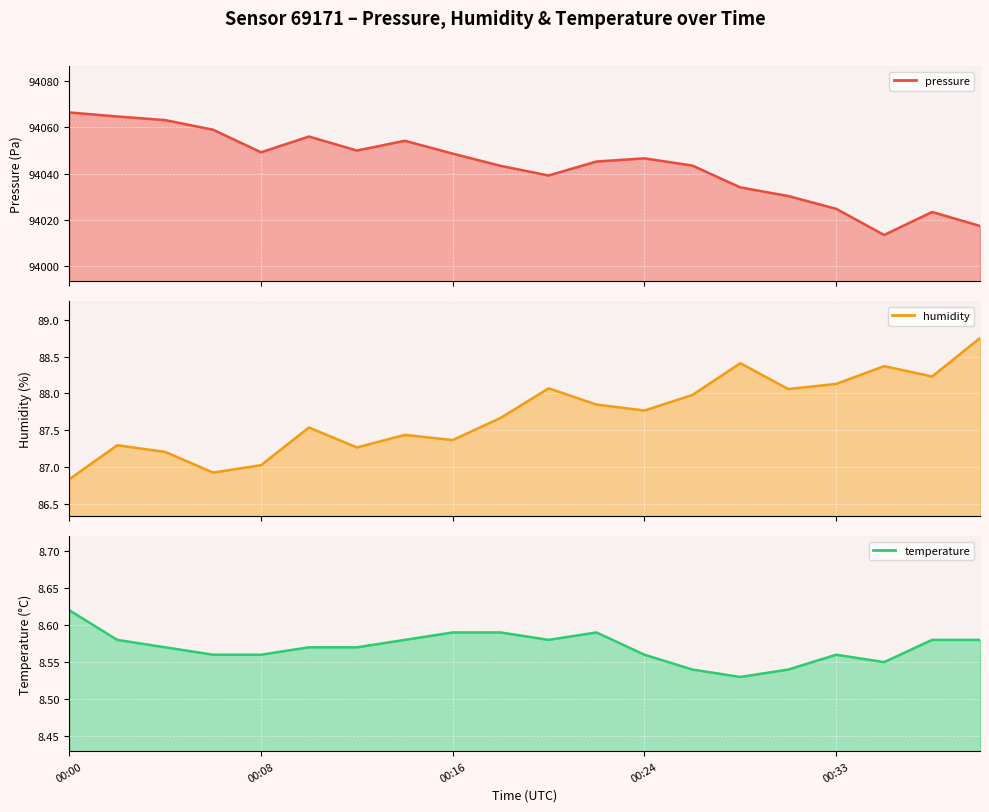

How many values in the pressure series are below 94046?

10